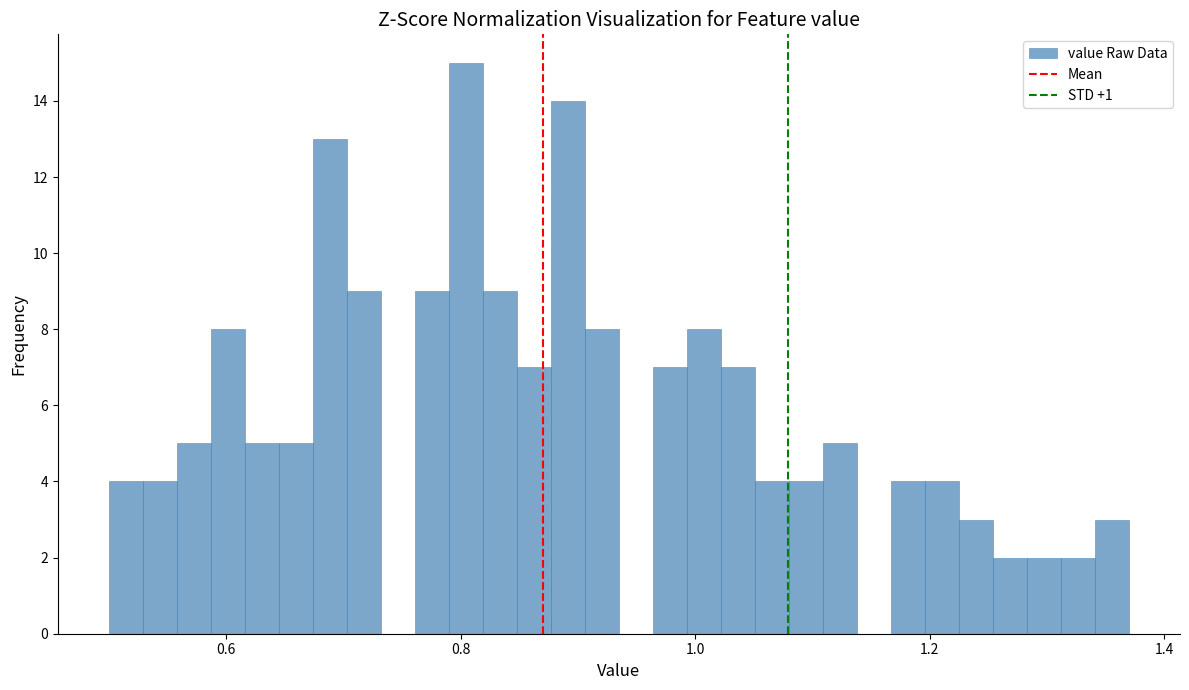

Read against the x-axis, roughly where is the centre of the tallest bar?

0.80